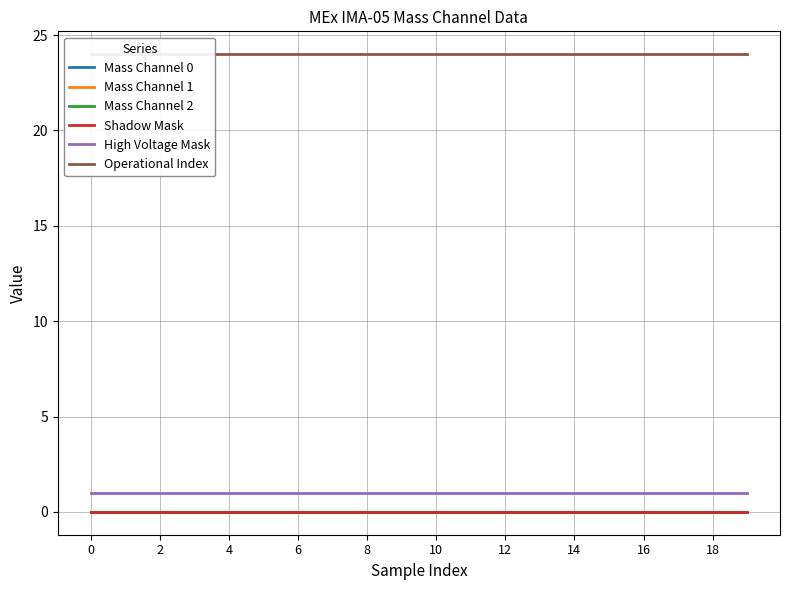

True or false: Mass Channel 0 and High Voltage Mask cross at least once.

False